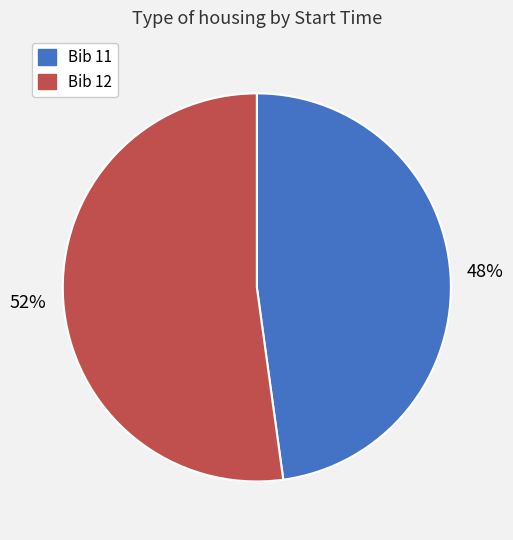

To the nearest percent, what is the difference between the largest and smallest slice percentages?

4%